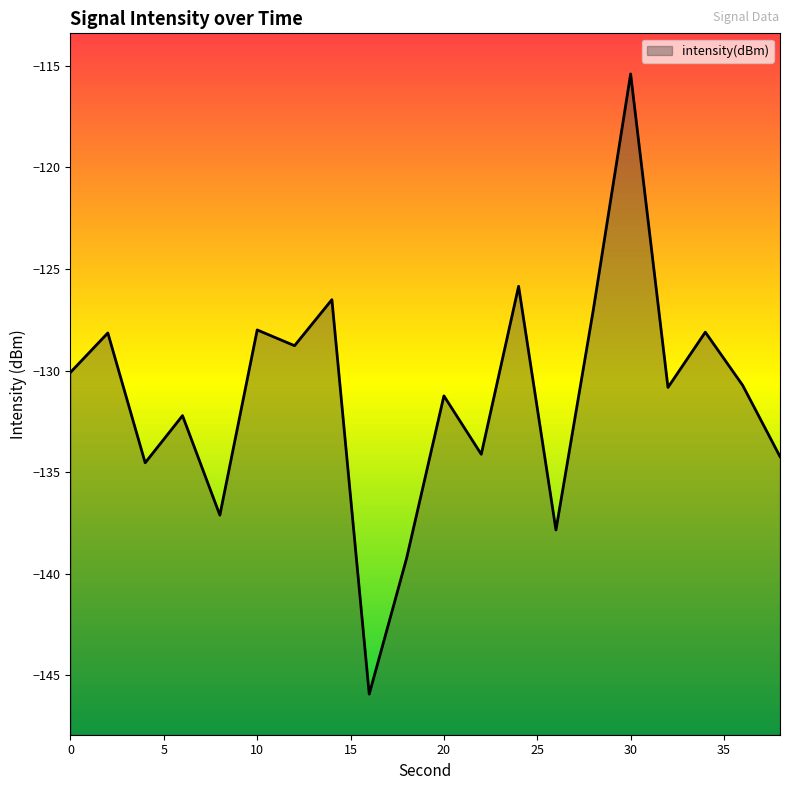

What is the change in value from 6 to 32?

+1.4